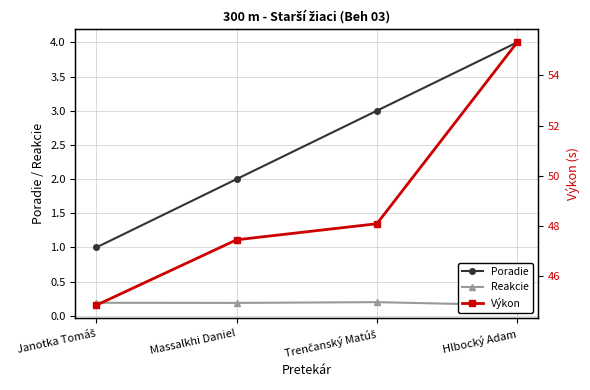

At which category is the sum across all series the highest?

Hlbocký Adam